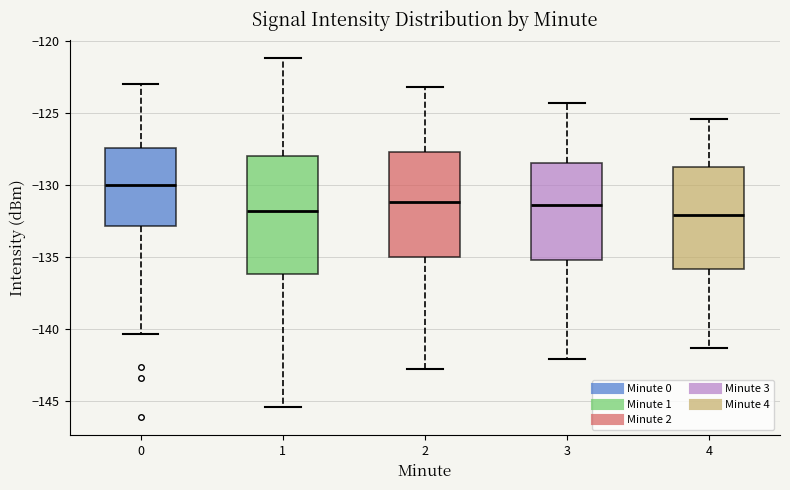

Which box is the tallest, from its lower edge to its upper edge?

1